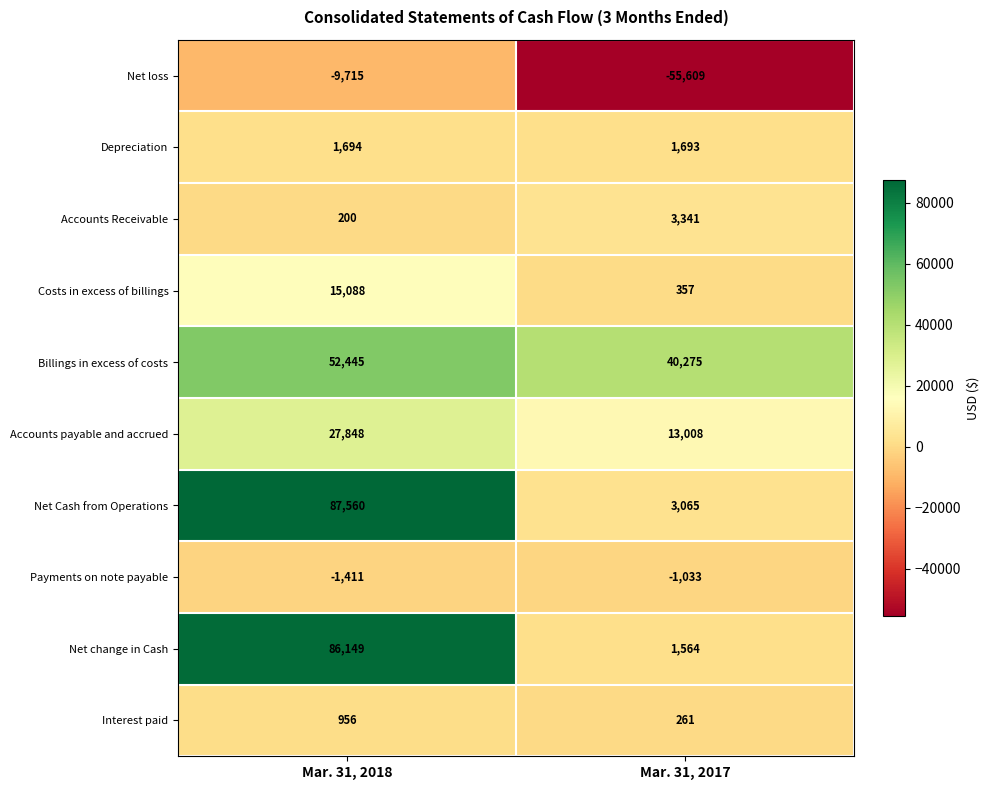

Reading left to right, transcribe all the data shown in this chart.

Net loss: -9715	-55609
Depreciation: 1694	1693
Accounts Receivable: 200	3341
Costs in excess of billings: 15088	357
Billings in excess of costs: 52445	40275
Accounts payable and accrued: 27848	13008
Net Cash from Operations: 87560	3065
Payments on note payable: -1411	-1033
Net change in Cash: 86149	1564
Interest paid: 956	261